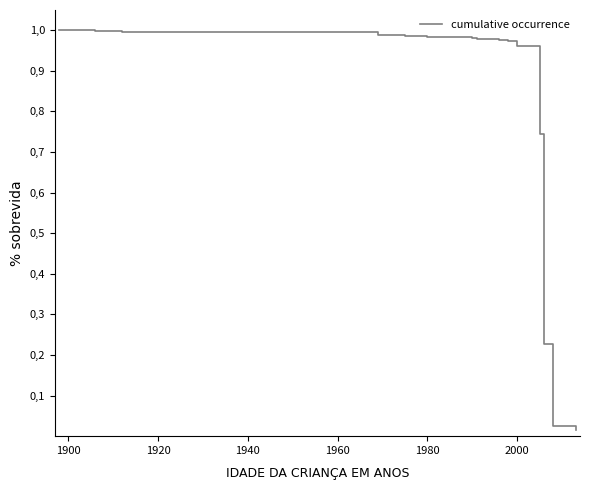

Reading left to right, what are all the values shown in this chart?

1.0	1.0	1.0	1.0	1.0	1.0	1.0	1.0	1.0	1.0	1.0	1.0	1.0	1.0	1.0	1.0	1.0	0.7	0.2	0.0	0.0